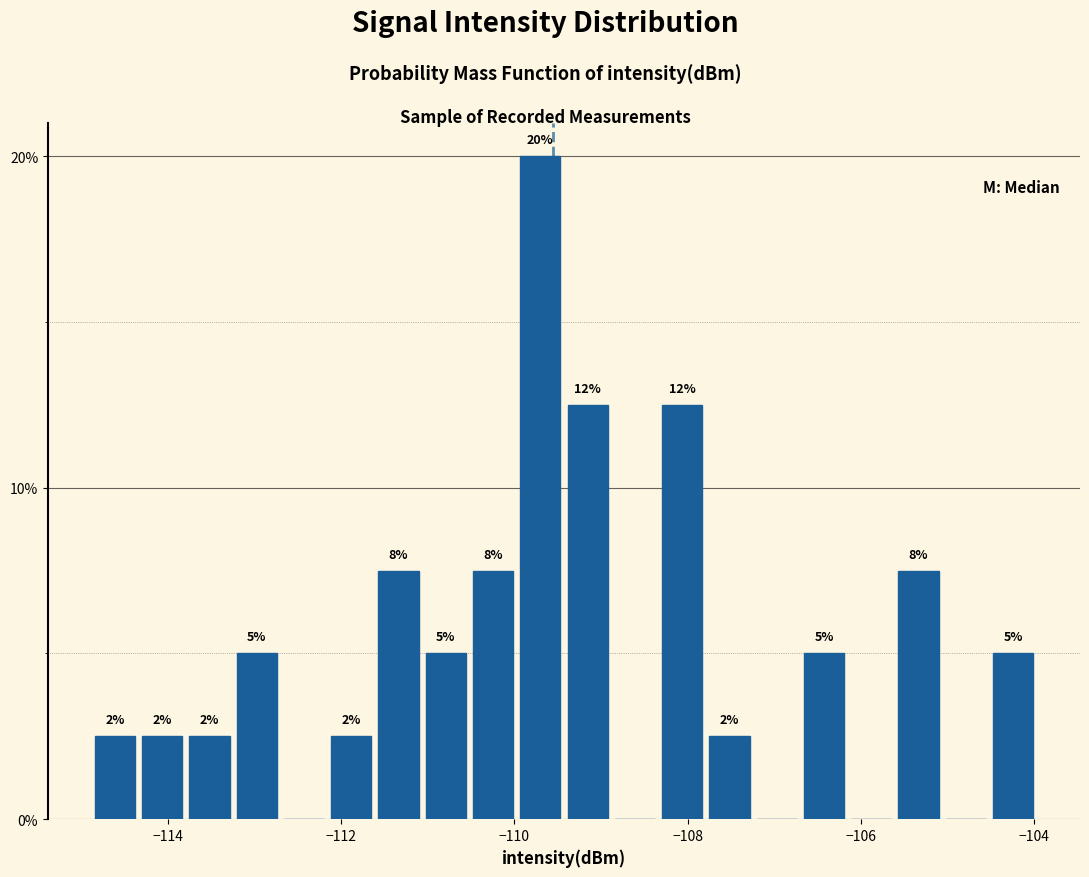

Read against the x-axis, roughly where is the centre of the tallest bar?

-109.8